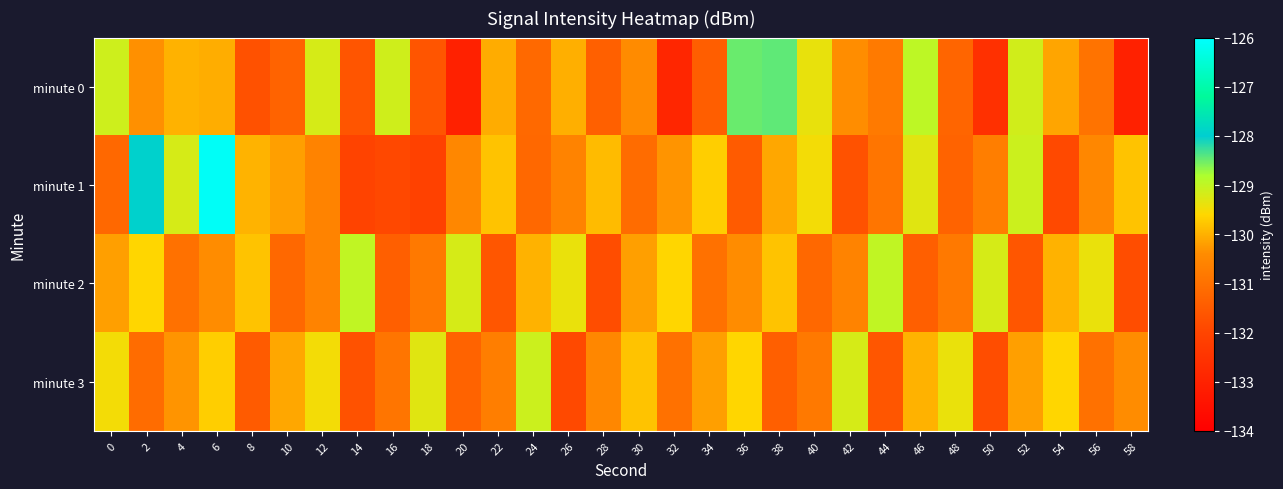

Rank the series at 52 from lowest to highest value.

minute 2, minute 3, minute 0, minute 1